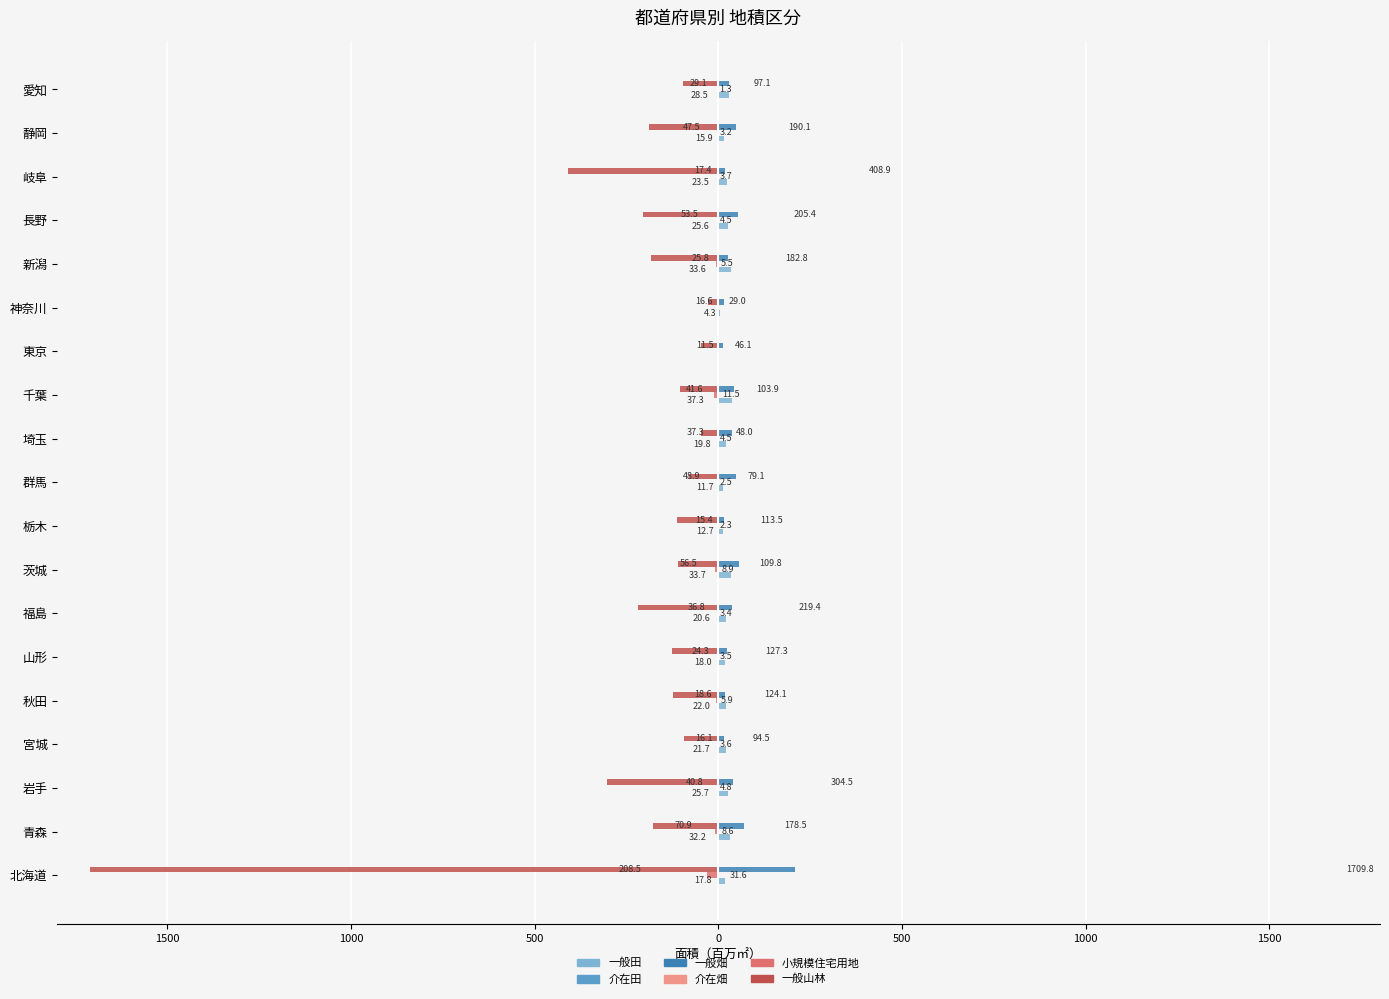

Are the bars horizontal?

Yes